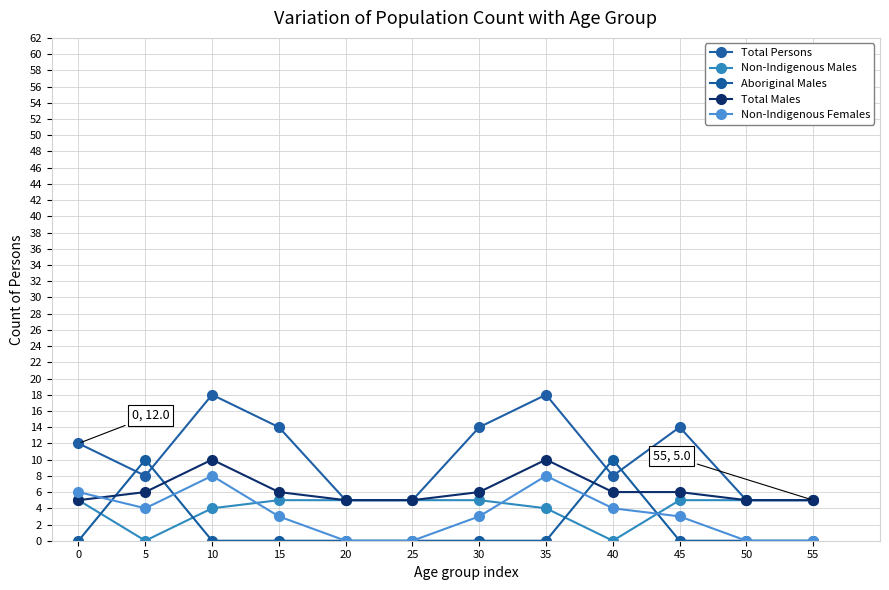

Reading left to right, list all the values displayed in this chart.

Total Persons: 12	8	18	14	5	5	14	18	8	14	5	5
Non-Indigenous Males: 5	0	4	5	5	5	5	4	0	5	5	5
Aboriginal Males: 0	10	0	0	0	0	0	0	10	0	0	0
Total Males: 5	6	10	6	5	5	6	10	6	6	5	5
Non-Indigenous Females: 6	4	8	3	0	0	3	8	4	3	0	0